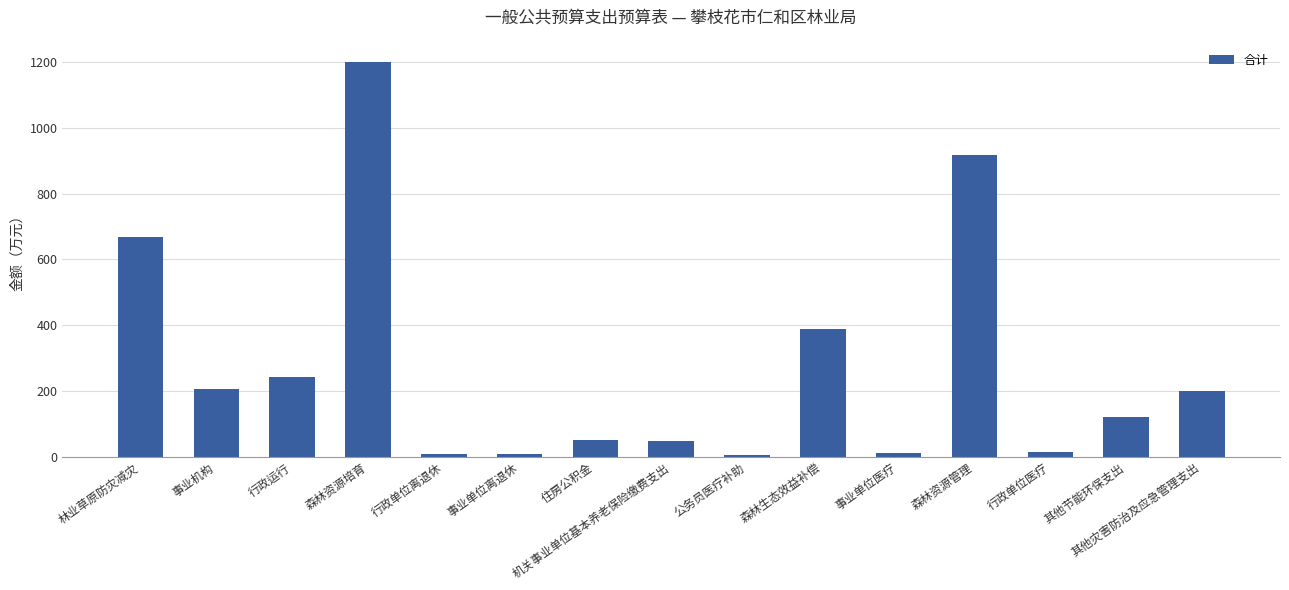

Which label corresponds to the largest value in the chart?

森林资源培育